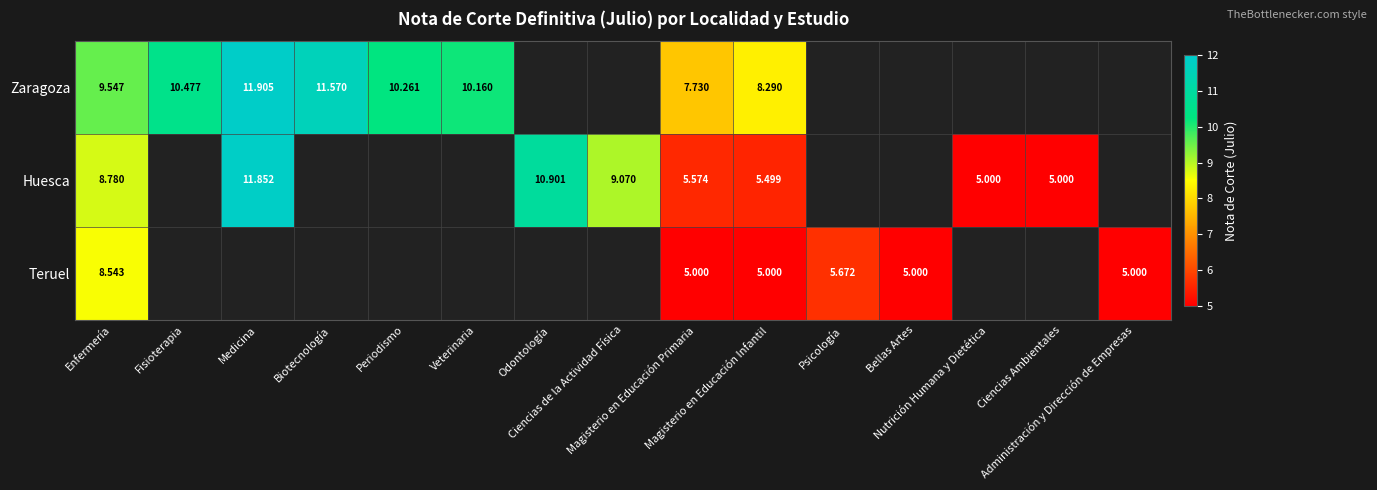

At how many categories does at least one series exceed 10?

6